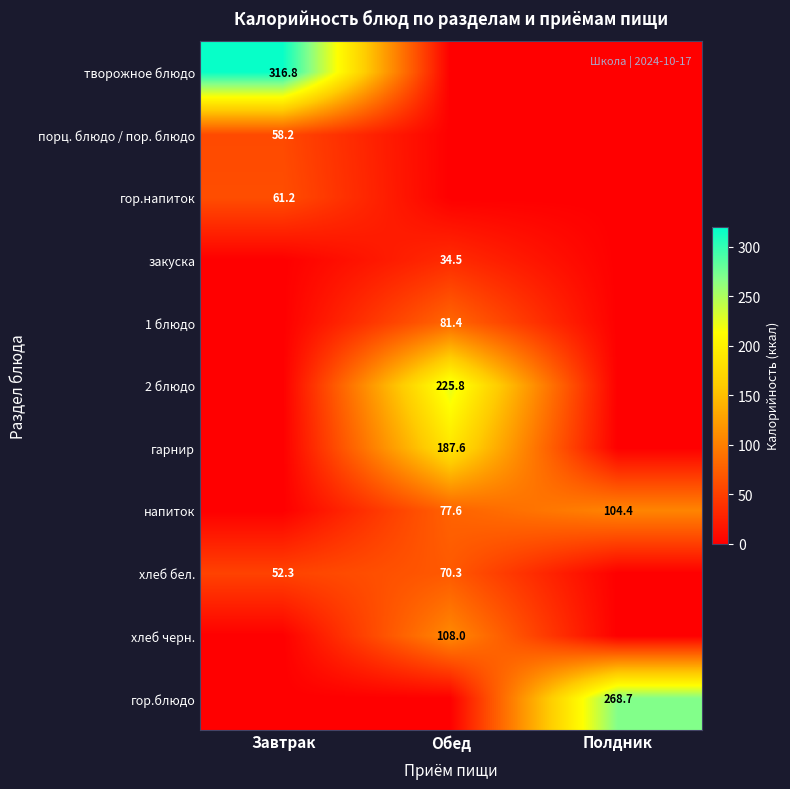

True or false: 2 блюдо has a value of 225.8 at Обед.

True